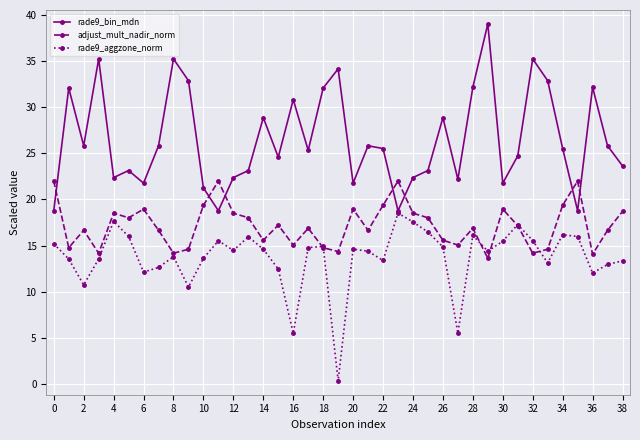

True or false: adjust_mult_nadir_norm and rade9_bin_mdn cross at least once.

True